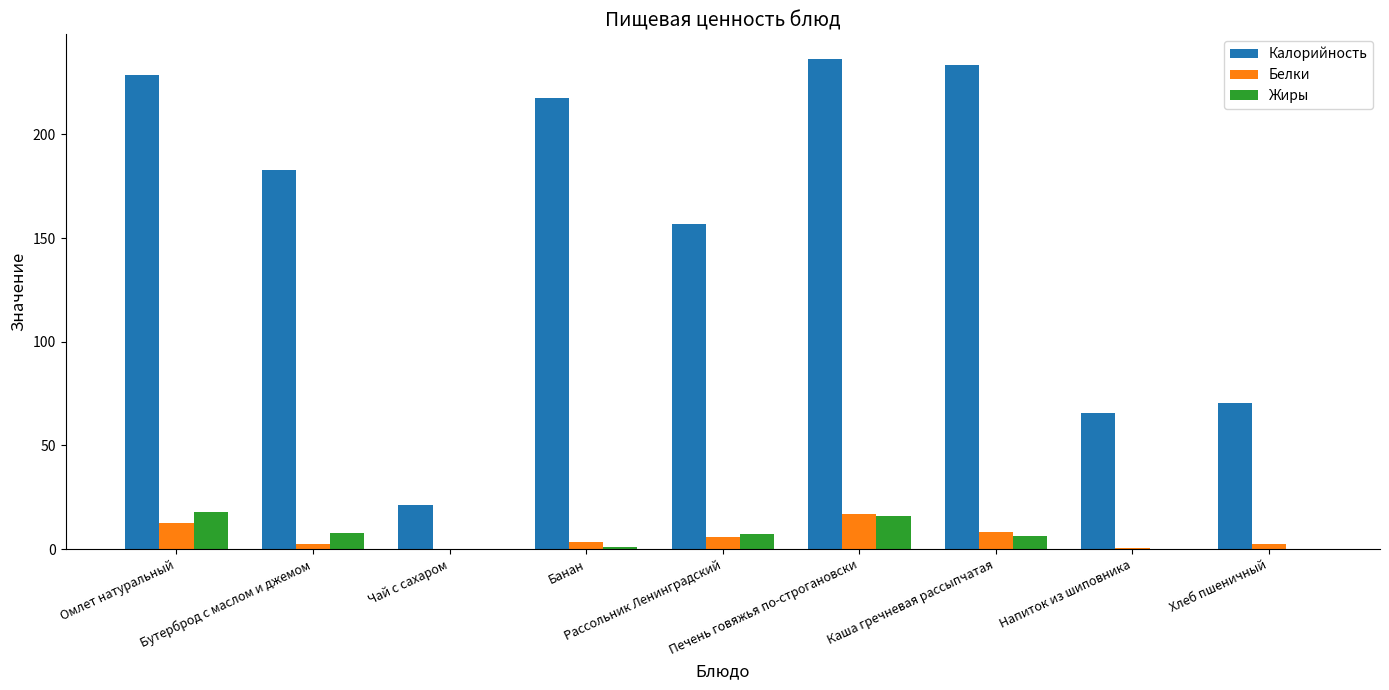

Which series has the largest total across all categories?

Калорийность